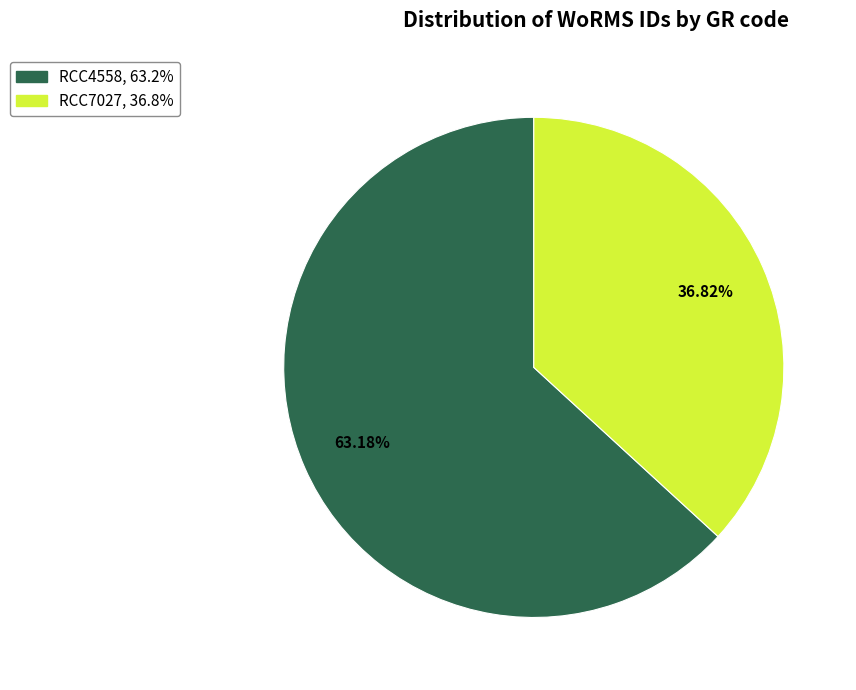

Is there a majority slice in this chart?

Yes